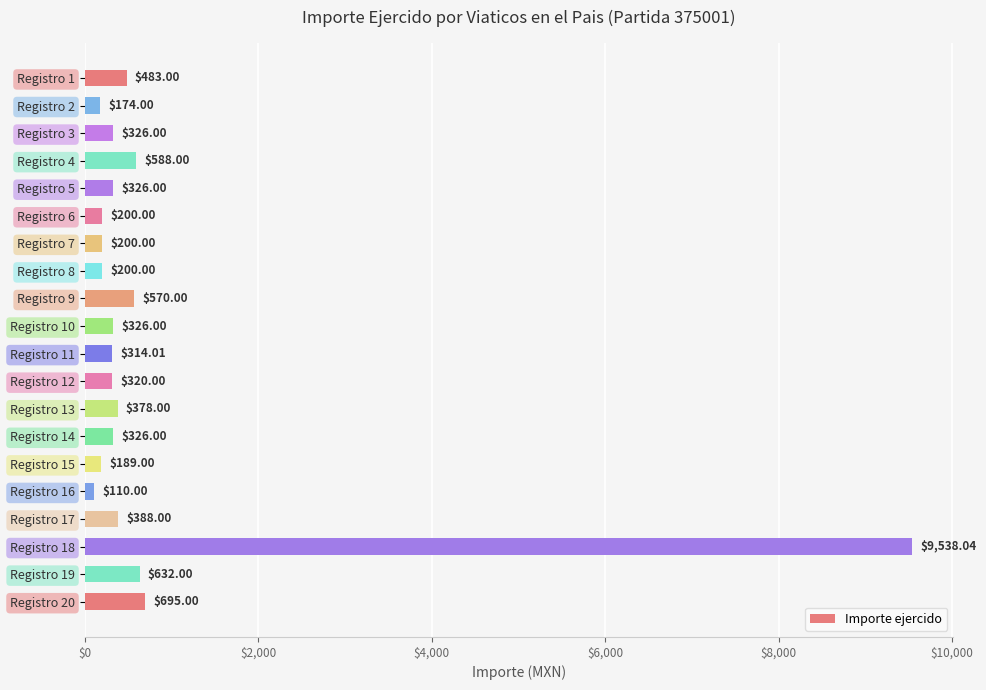

What is the ratio of the value at Registro 20 to the value at Registro 7?

3.5